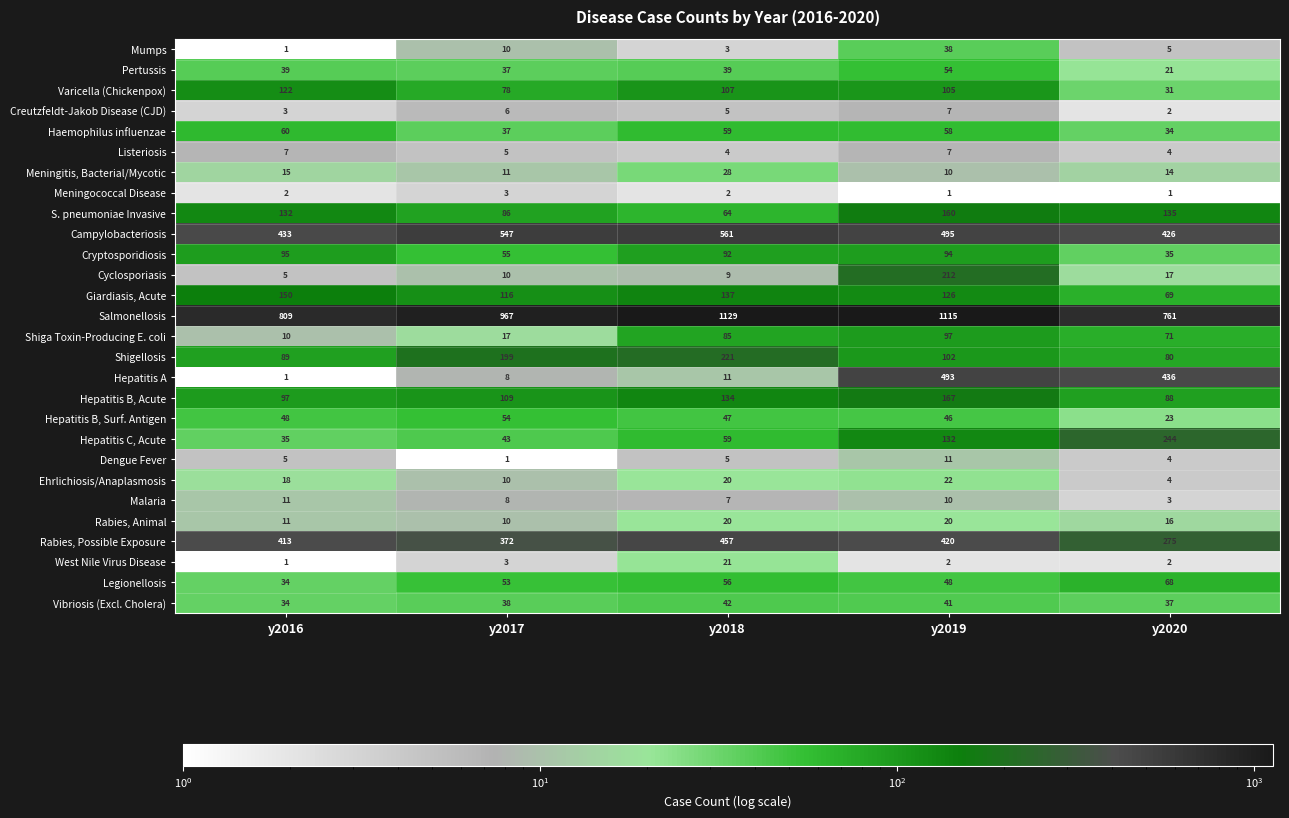

How many data points in Rabies, Animal are less than 16?

2